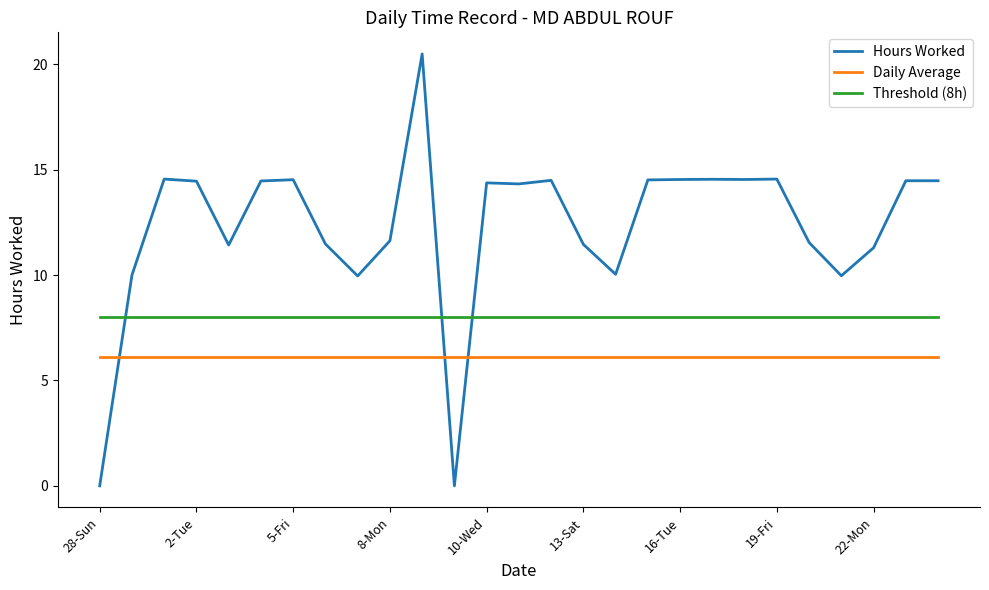

Which series has the largest range (max minus min)?

Hours Worked